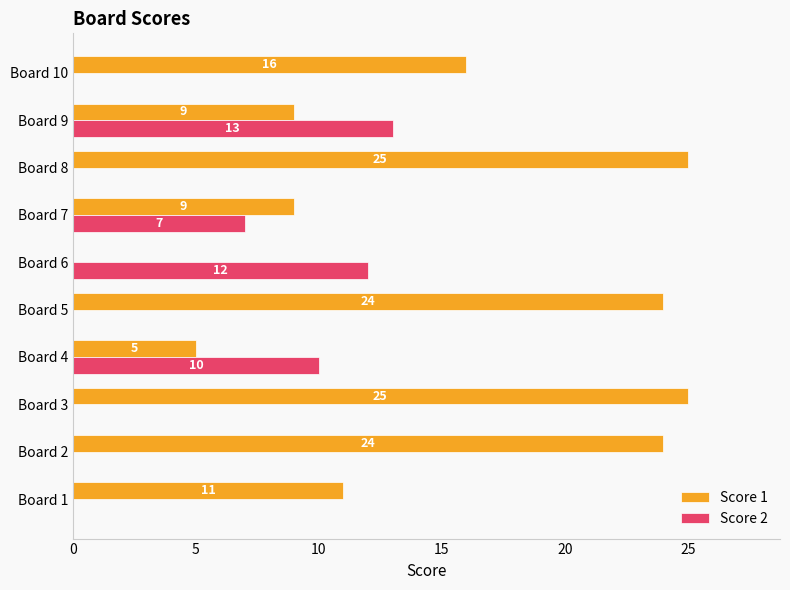

Between Board 3 and Board 6, which series saw the biggest shift?

Score 1